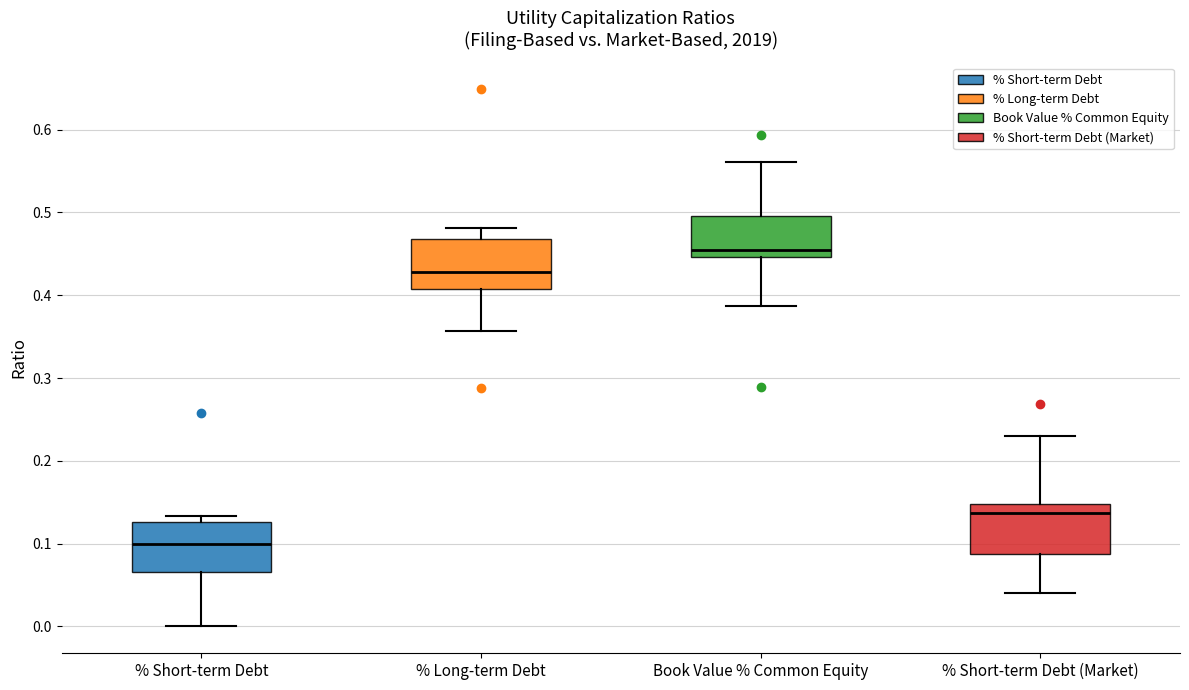

Which box's median line is the highest?

Book Value % Common Equity